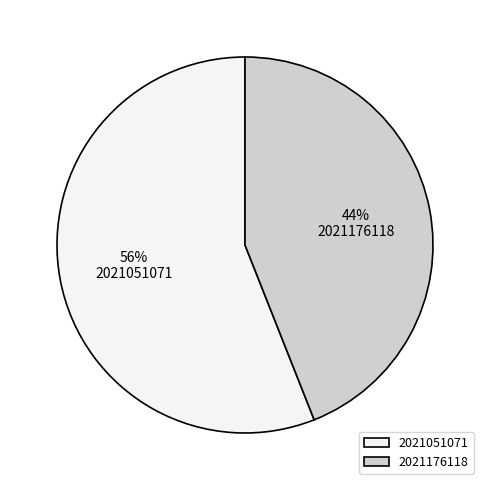

To the nearest percent, what is the difference between the largest and smallest slice percentages?

12%